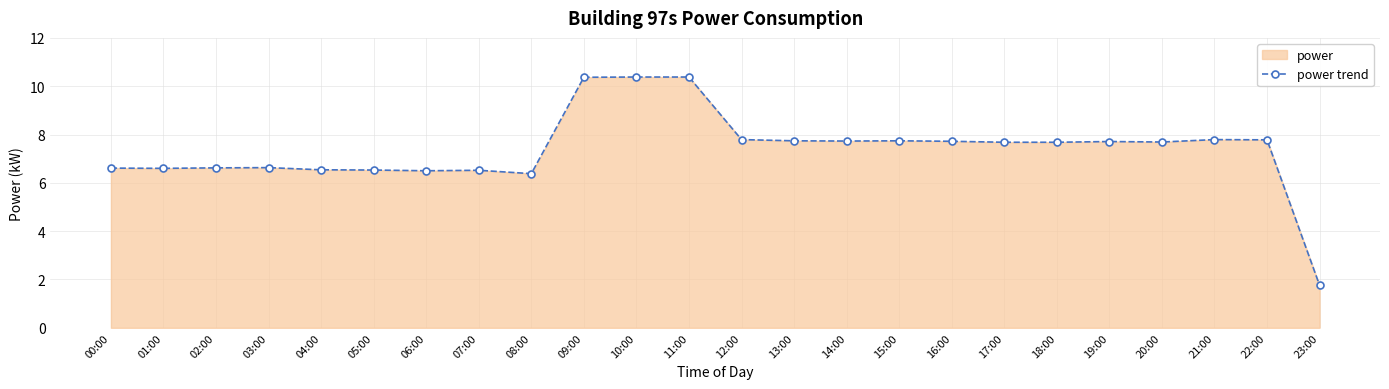

What position from the right is 06:00?

18